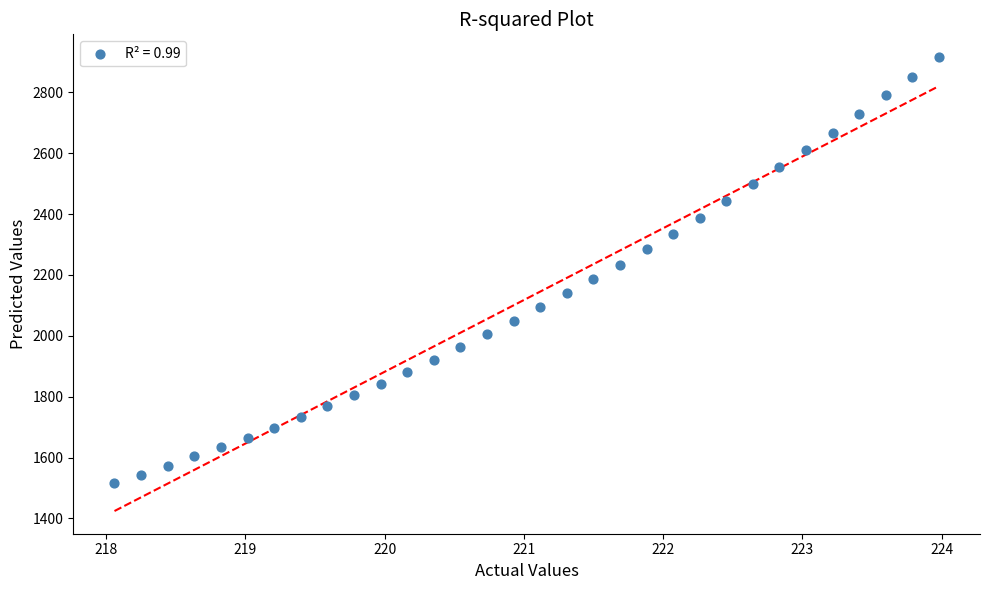

What is the range of X values (max minus min)?

5.9